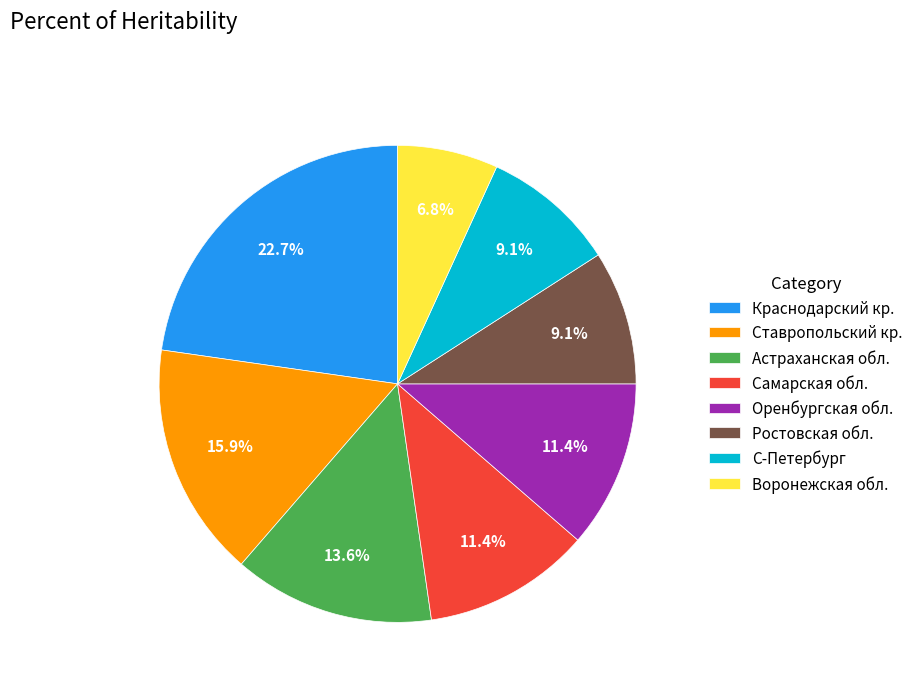

Which has a higher value, Астраханская обл. or Оренбургская обл.?

Астраханская обл.